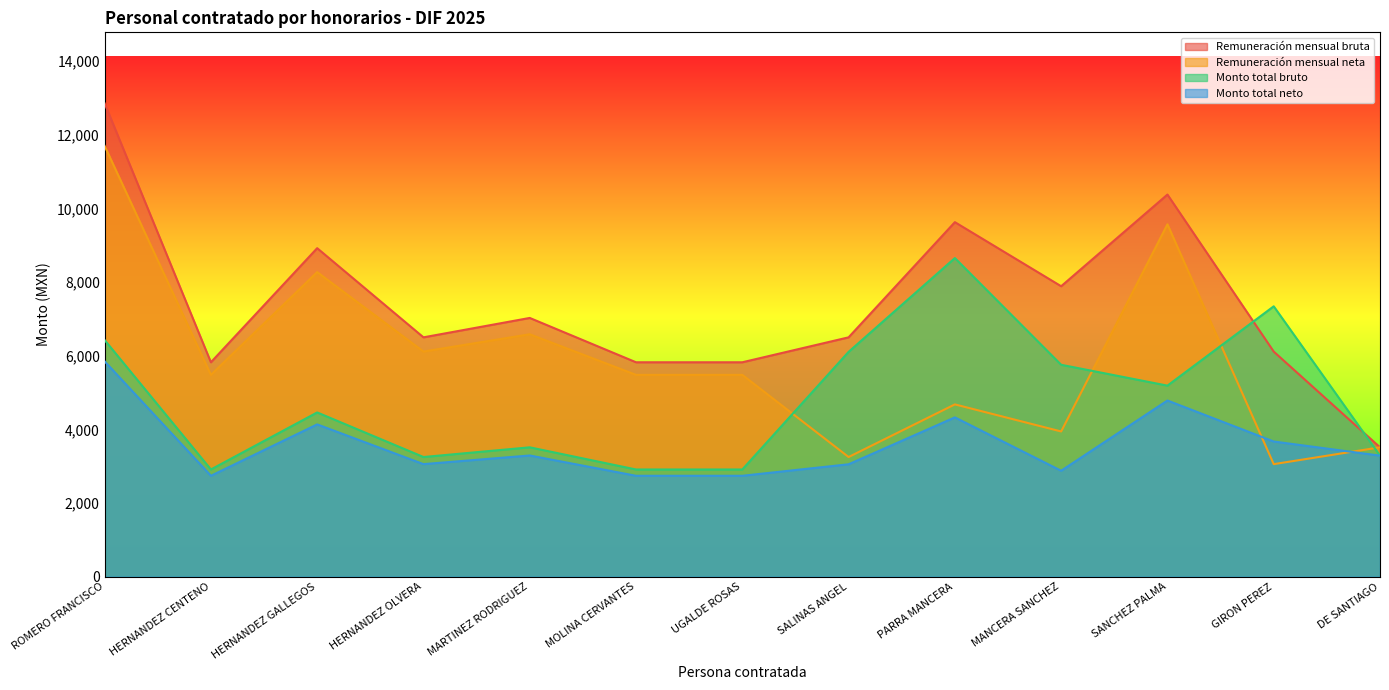

True or false: Remuneración mensual neta has more than 2 interior local peaks.

True